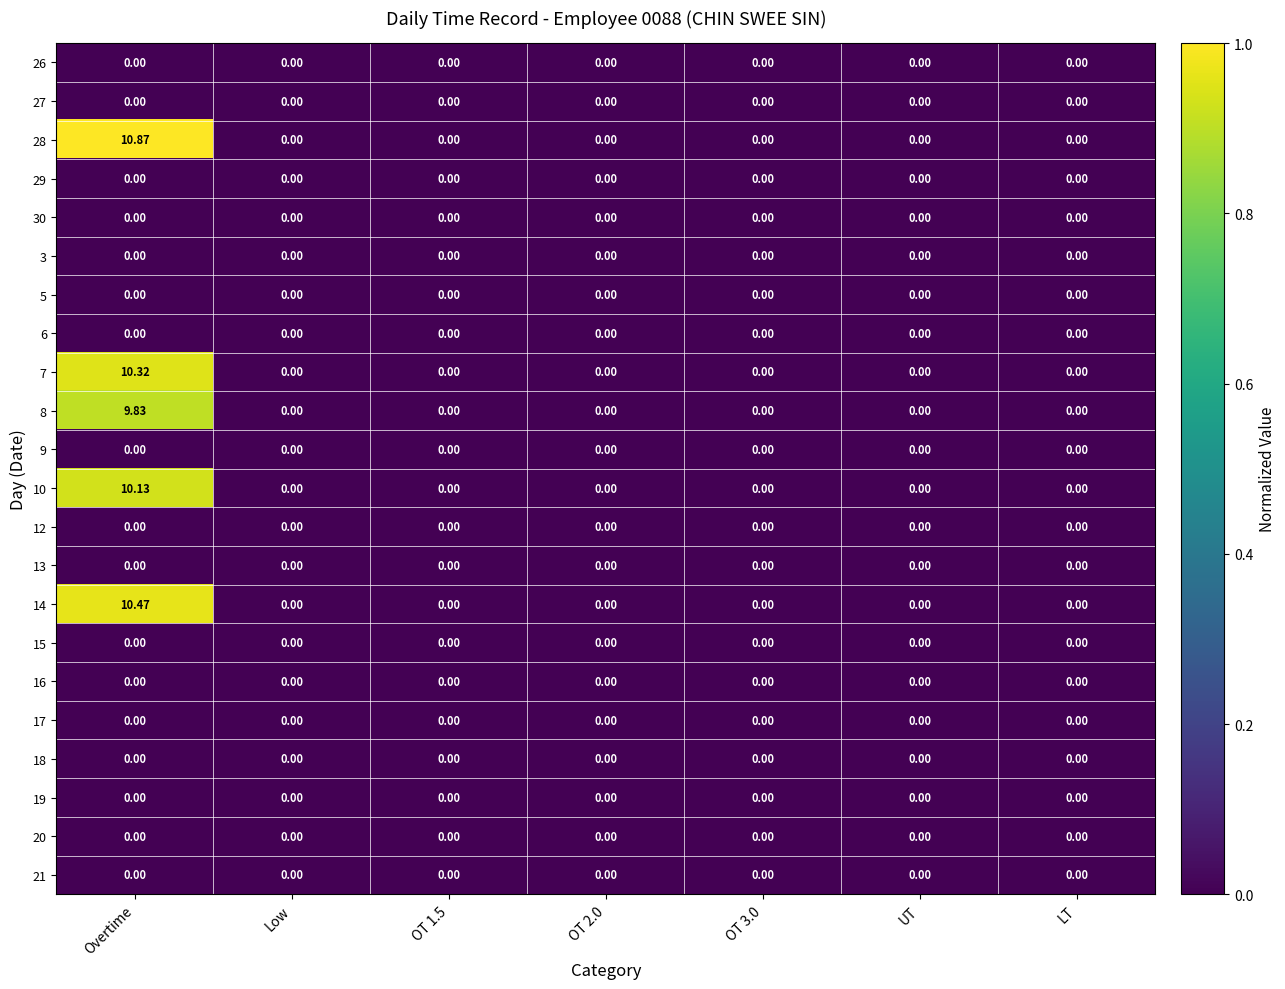

At which category is the sum across all series the highest?

Overtime